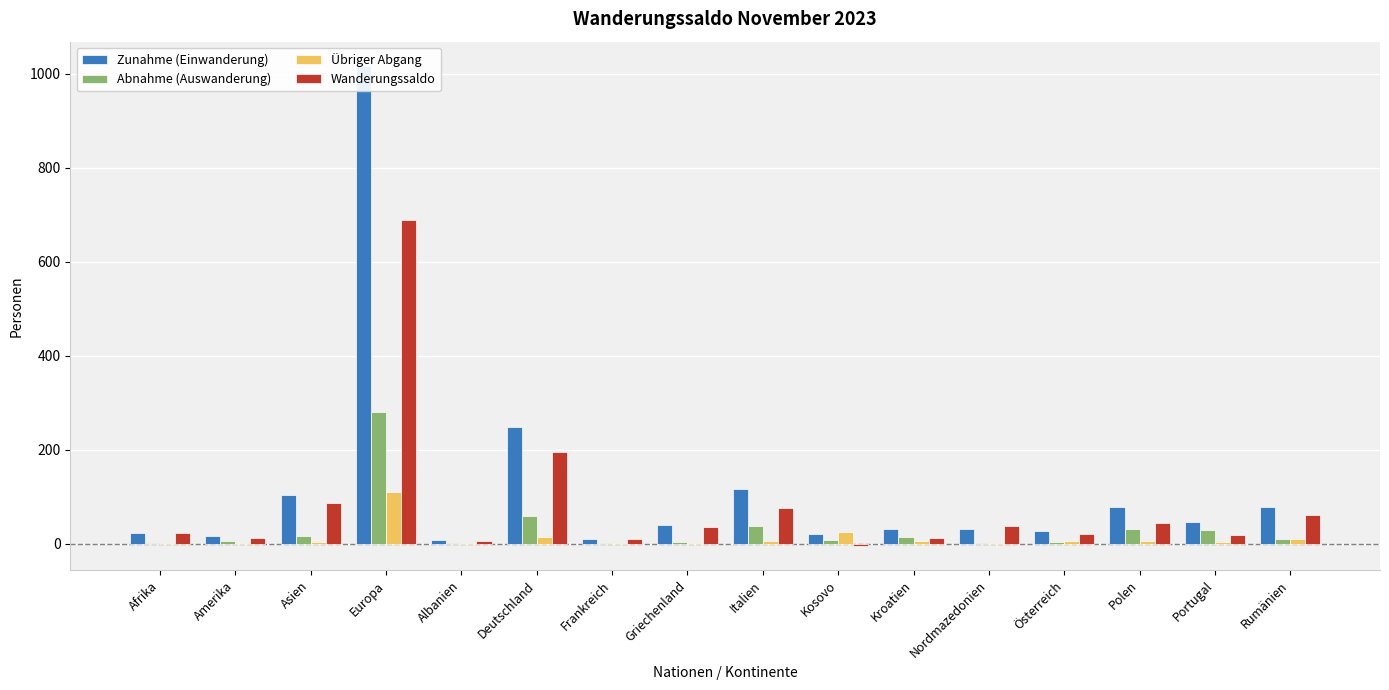

List the series in order of their peak value, lowest first.

Übriger Abgang, Abnahme (Auswanderung), Wanderungssaldo, Zunahme (Einwanderung)